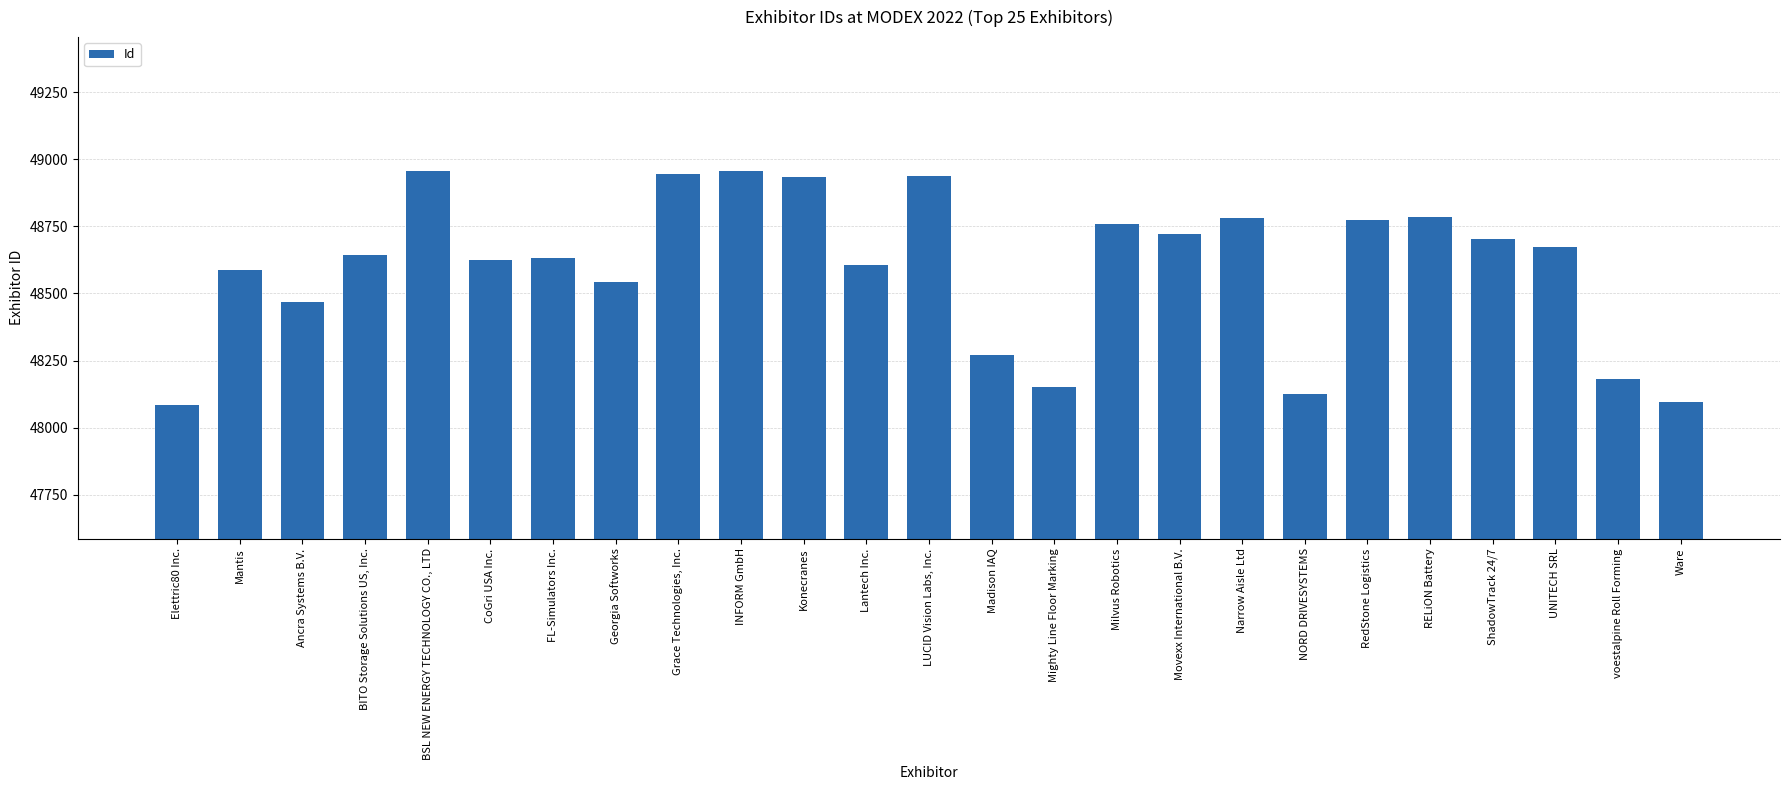

What is the label of the 23rd bar from the left?

UNITECH SRL